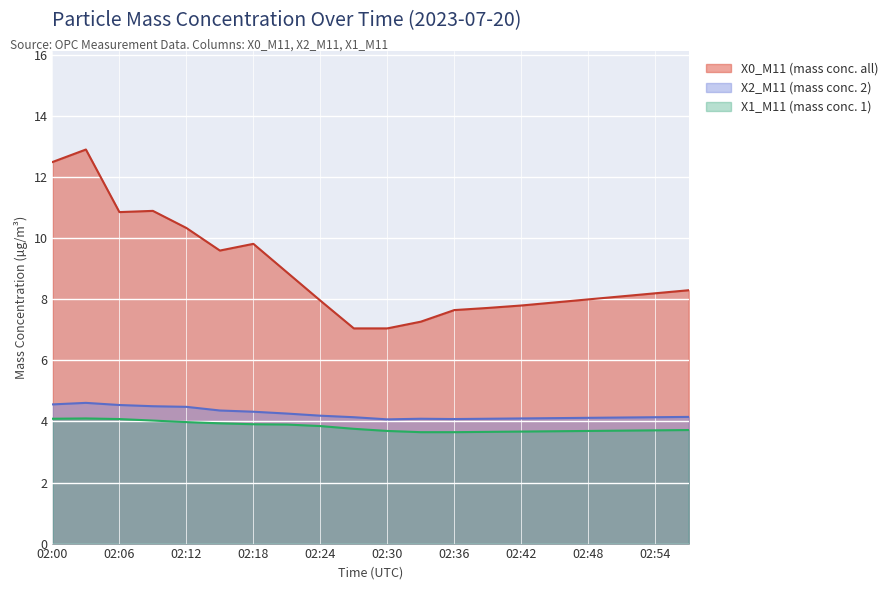

At how many categories does at least one series exceed 6?

20